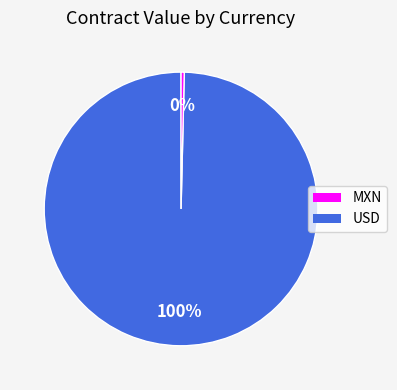

Rank the categories by value from lowest to highest.

USD, MXN